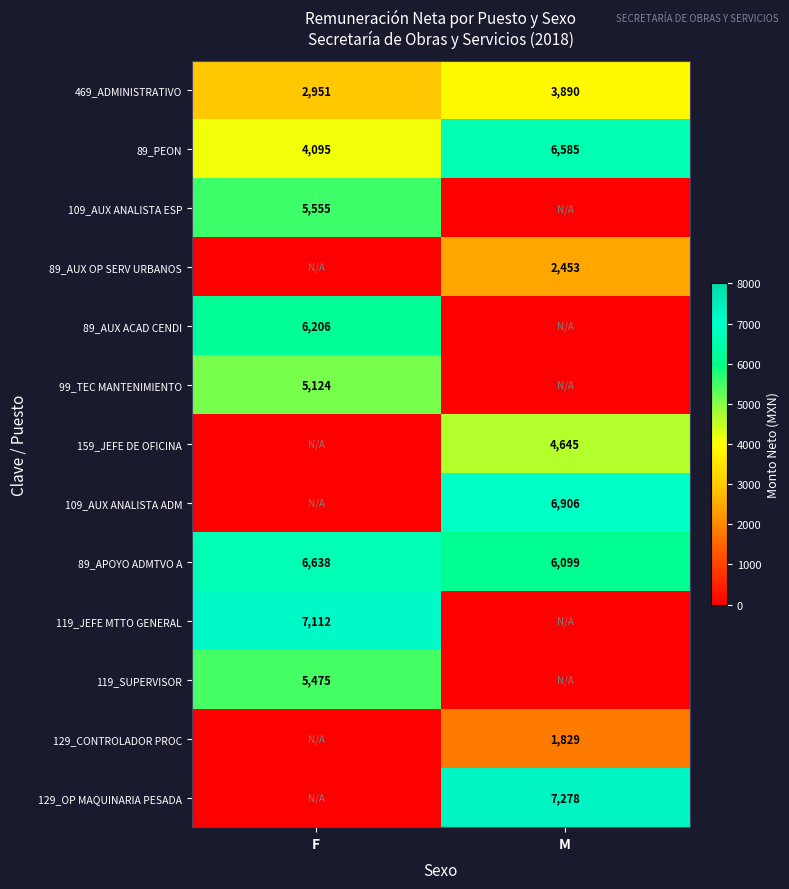

Is it true that 89_AUX ACAD CENDI equals 9597 at F?

False